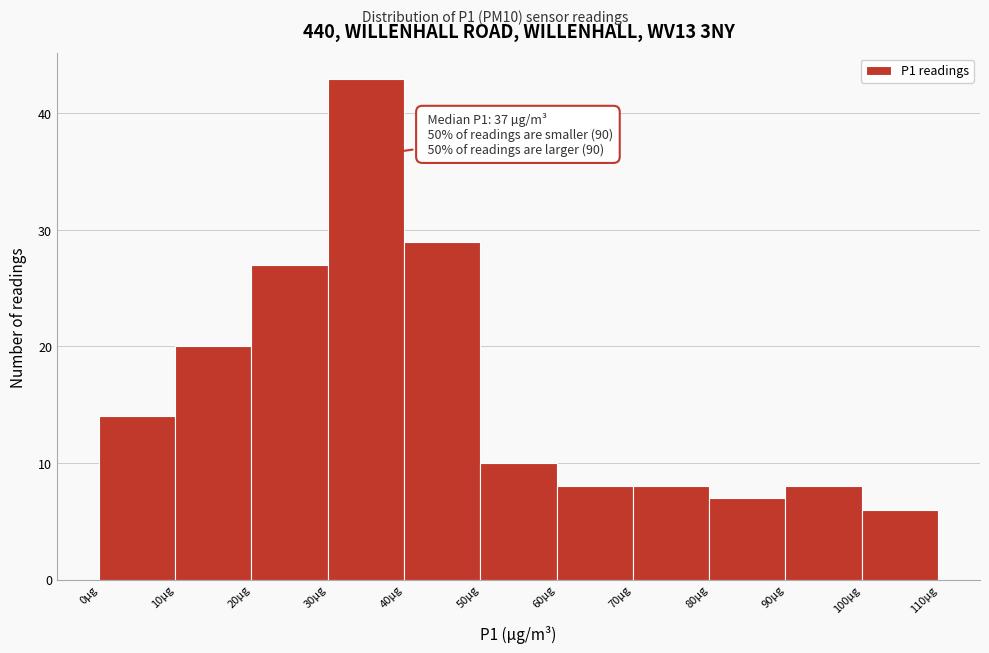

Which range on the x-axis has the tallest bar?

30 to 40